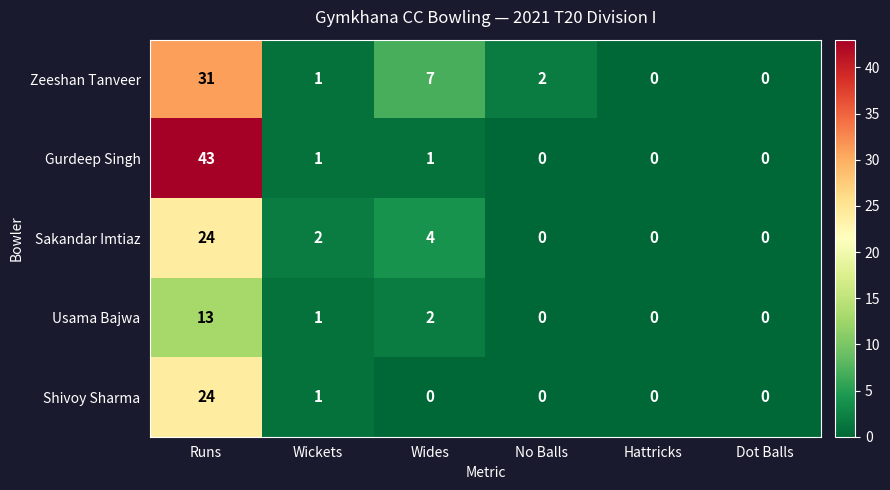

Between Wickets and No Balls, which series saw the biggest shift?

Sakandar Imtiaz